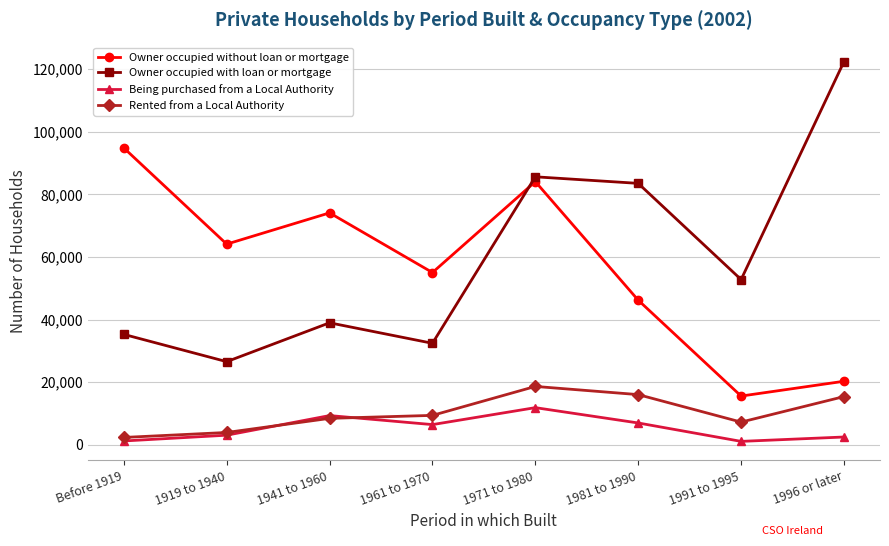

True or false: Rented from a Local Authority and Owner occupied without loan or mortgage intersect in this chart.

False